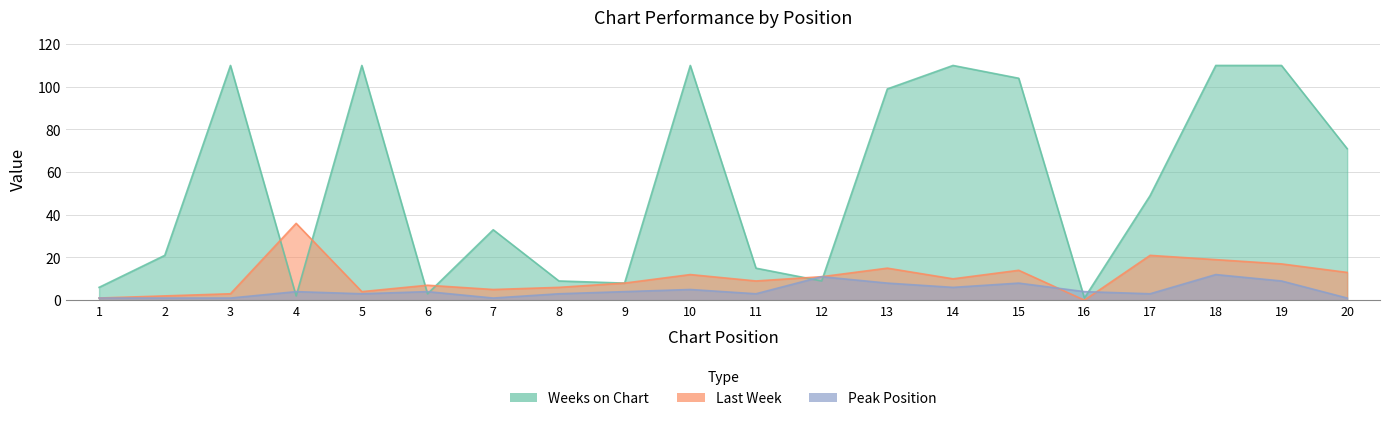

True or false: Peak Position has more than 1 points higher than both neighbors.

True